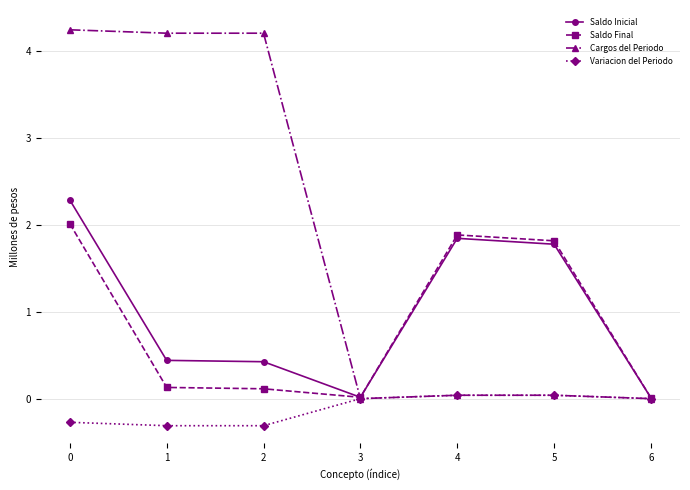

At how many categories does at least one series exceed 3?

3